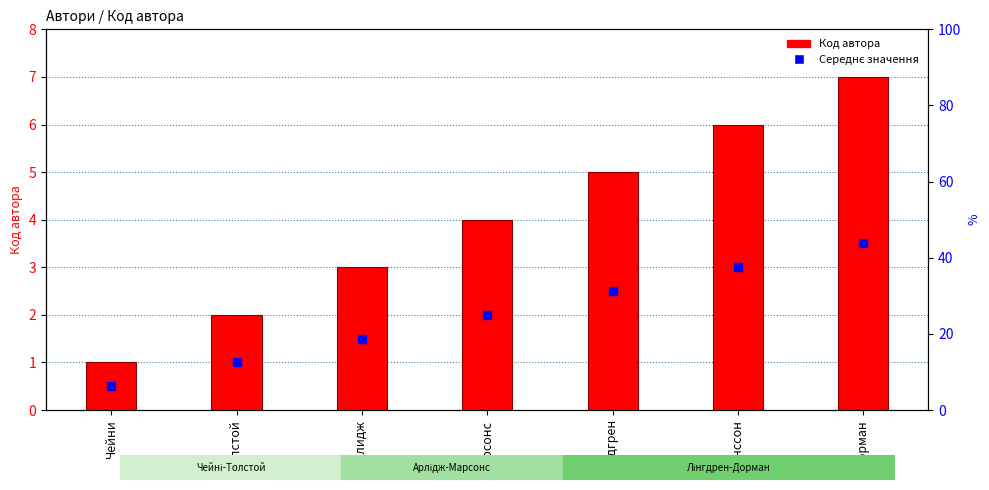

Which series has the widest spread of Y values?

Код автора